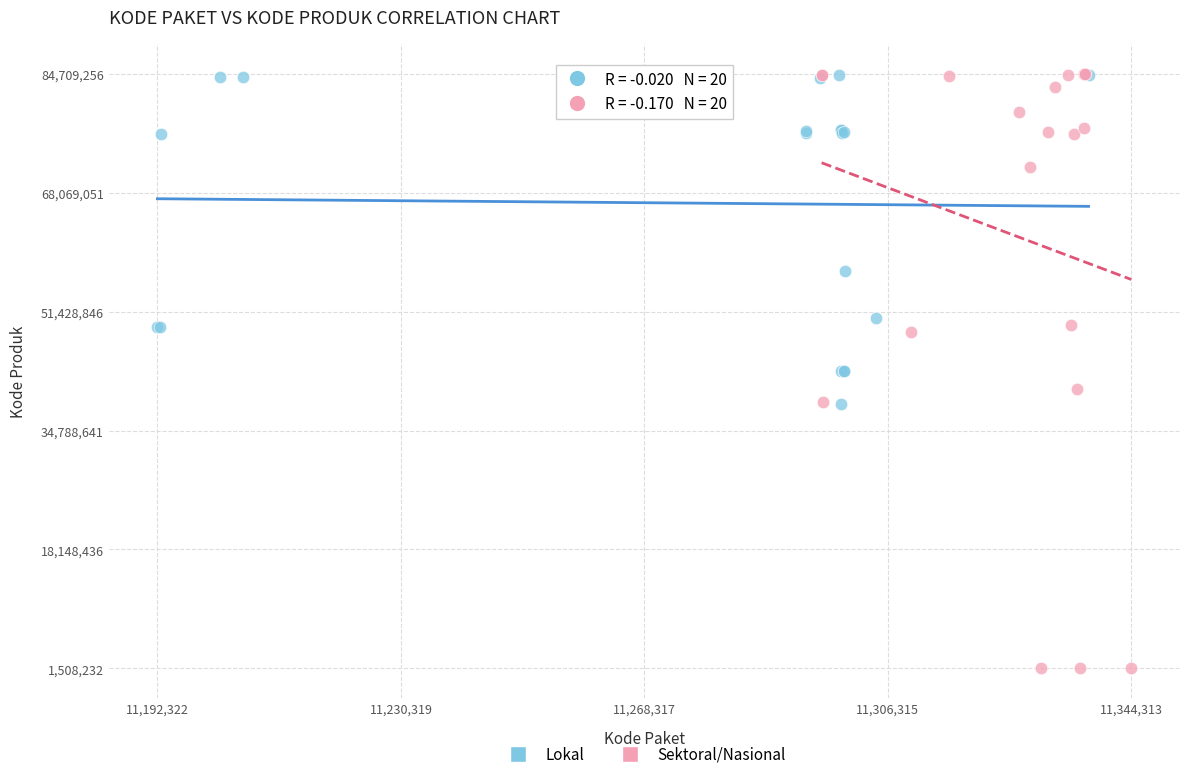

Which series reaches the minimum Y coordinate?

Sektoral/Nasional